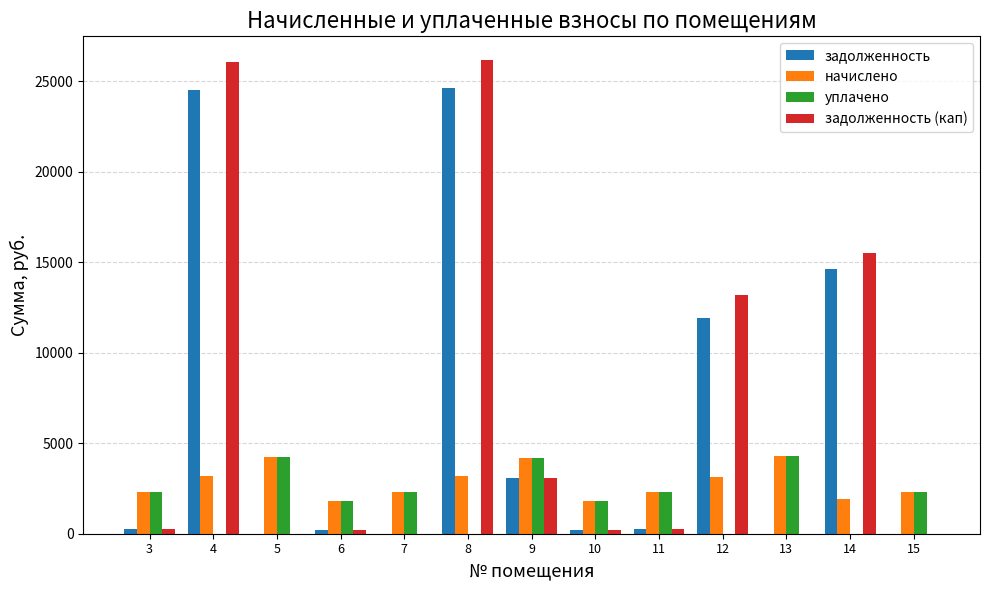

Count the number of categories in the chart.

13